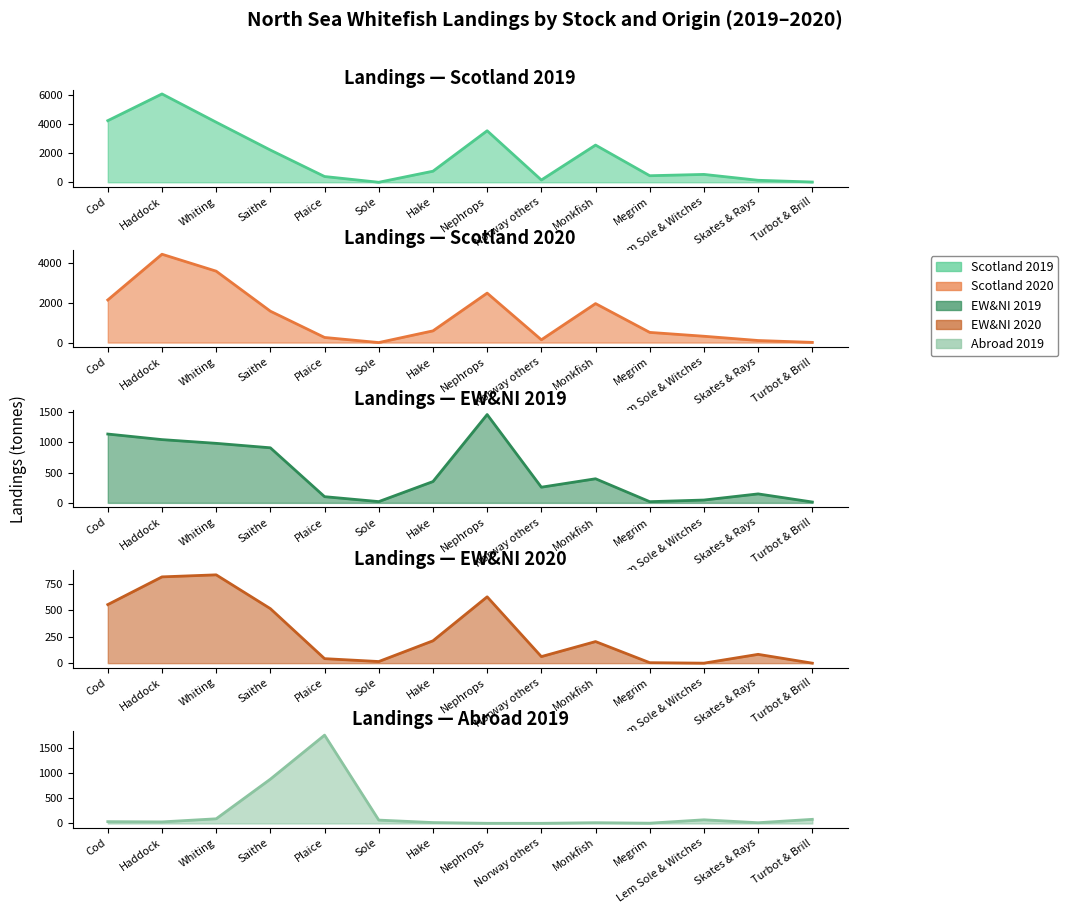

What is the maximum value shown in the chart?

6050.3